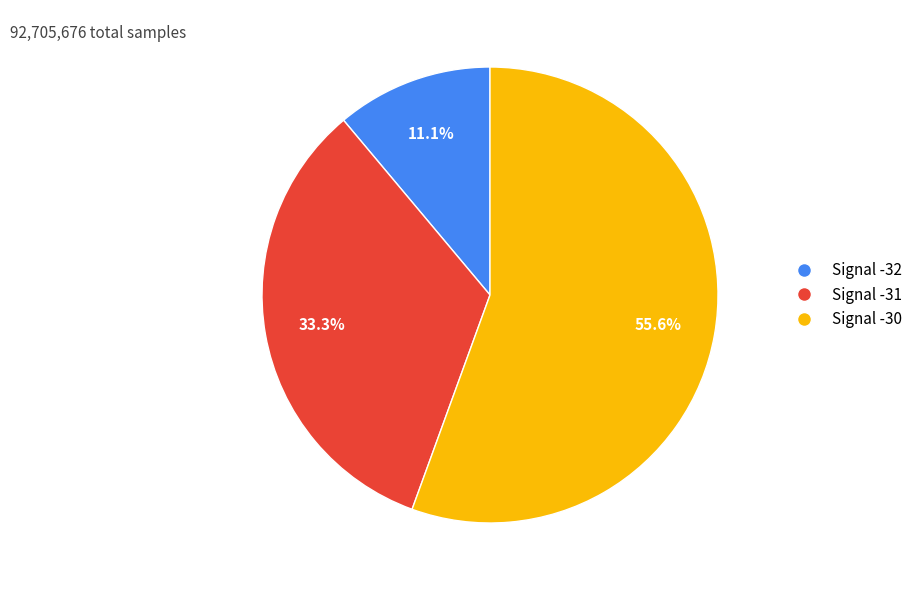

Is there a majority slice in this chart?

Yes